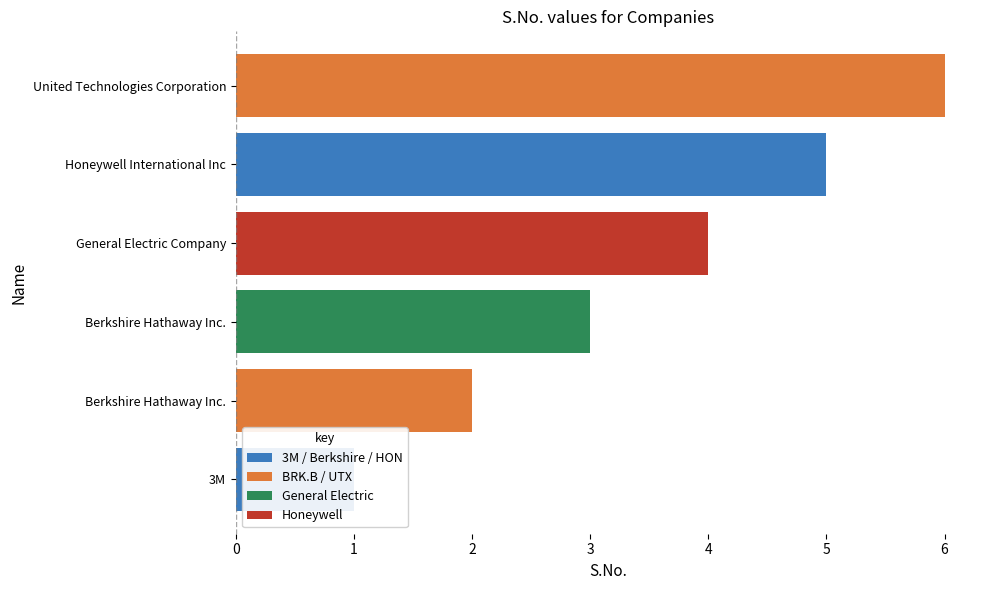

Which has a higher value, 3 or 2?

3